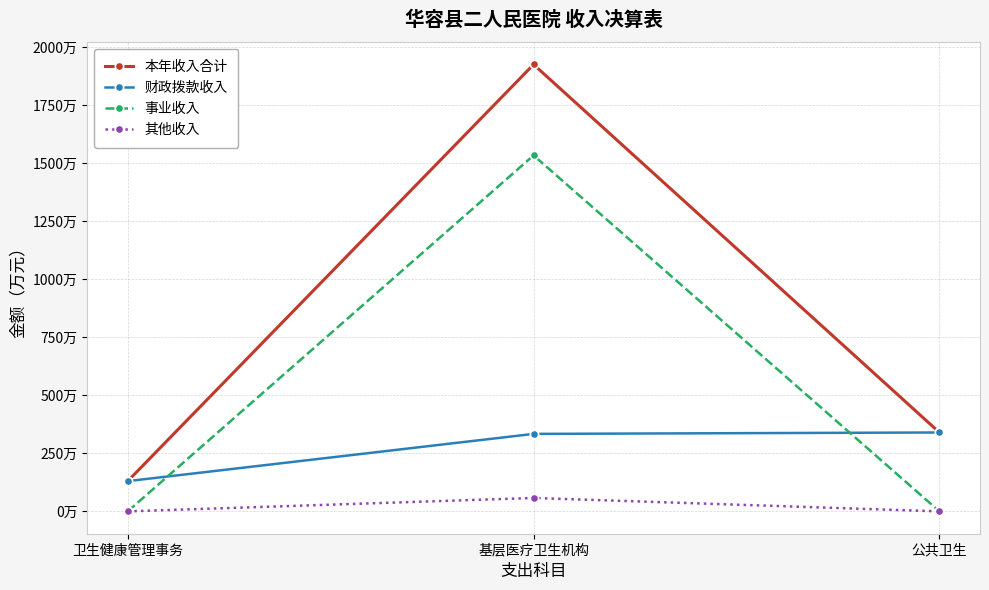

Where is 其他收入 nearest to the value 28?

卫生健康管理事务